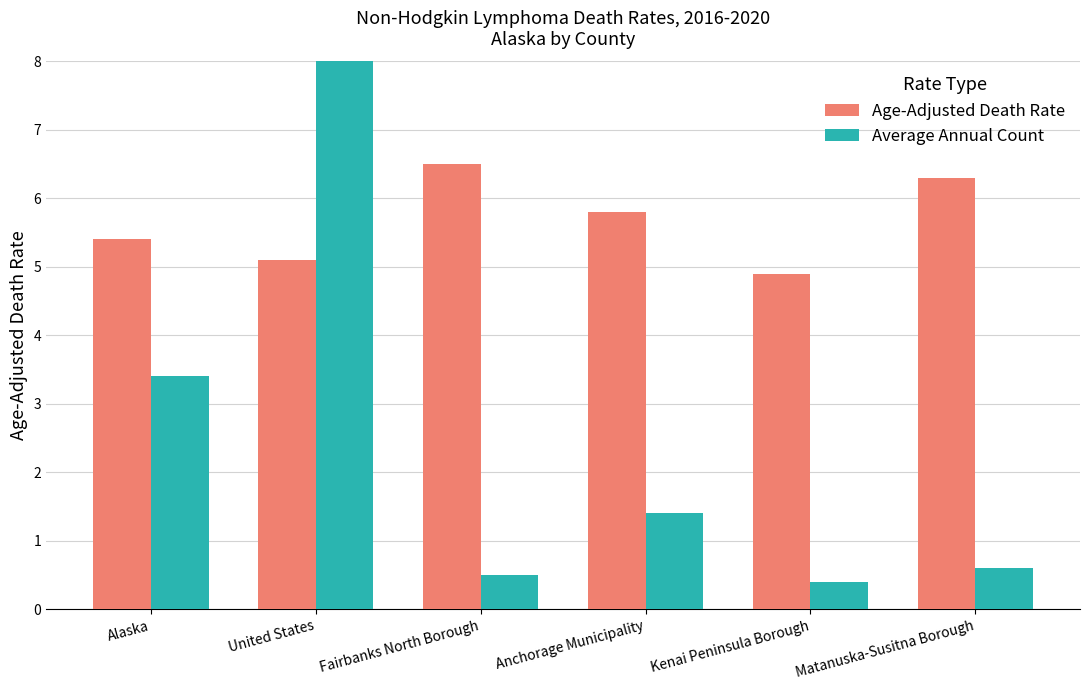

True or false: Age-Adjusted Death Rate has a value of 4.9 at Kenai Peninsula Borough.

True